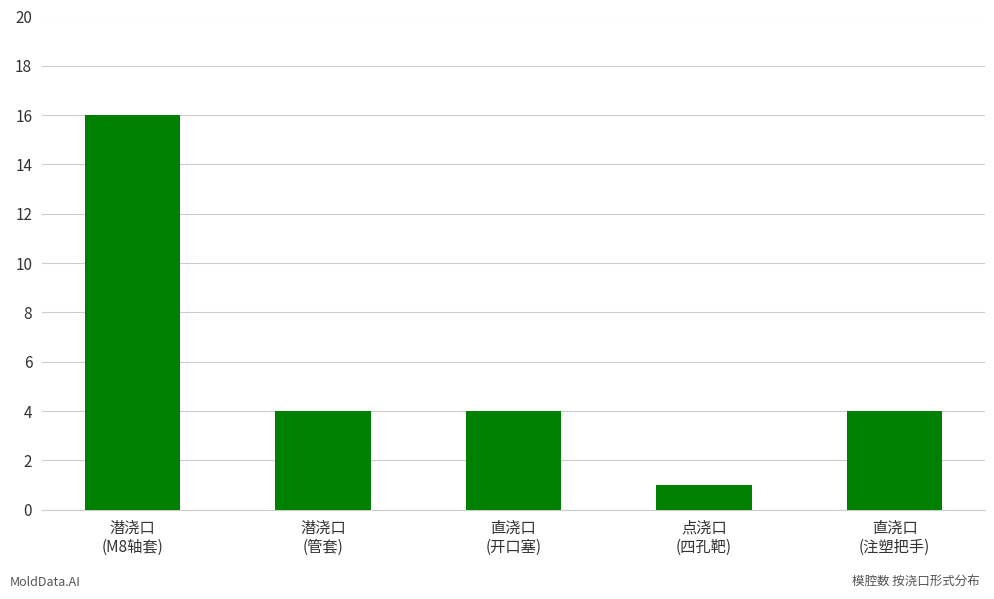

At which label does the data first exceed 4?

潜浇口
(M8轴套)